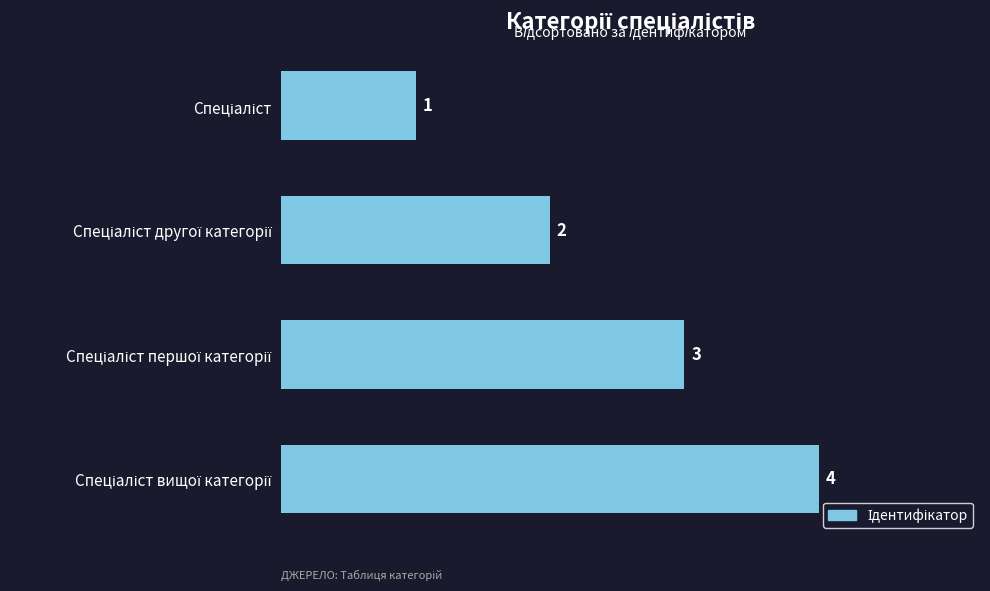

What is the sum of all values?

10